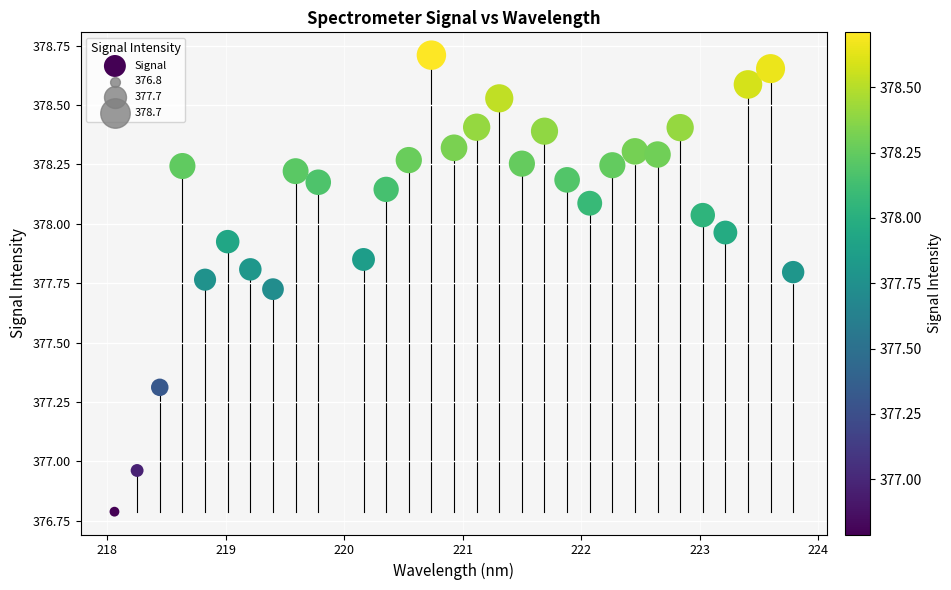

What is the range of Y values (max minus min)?

1.9